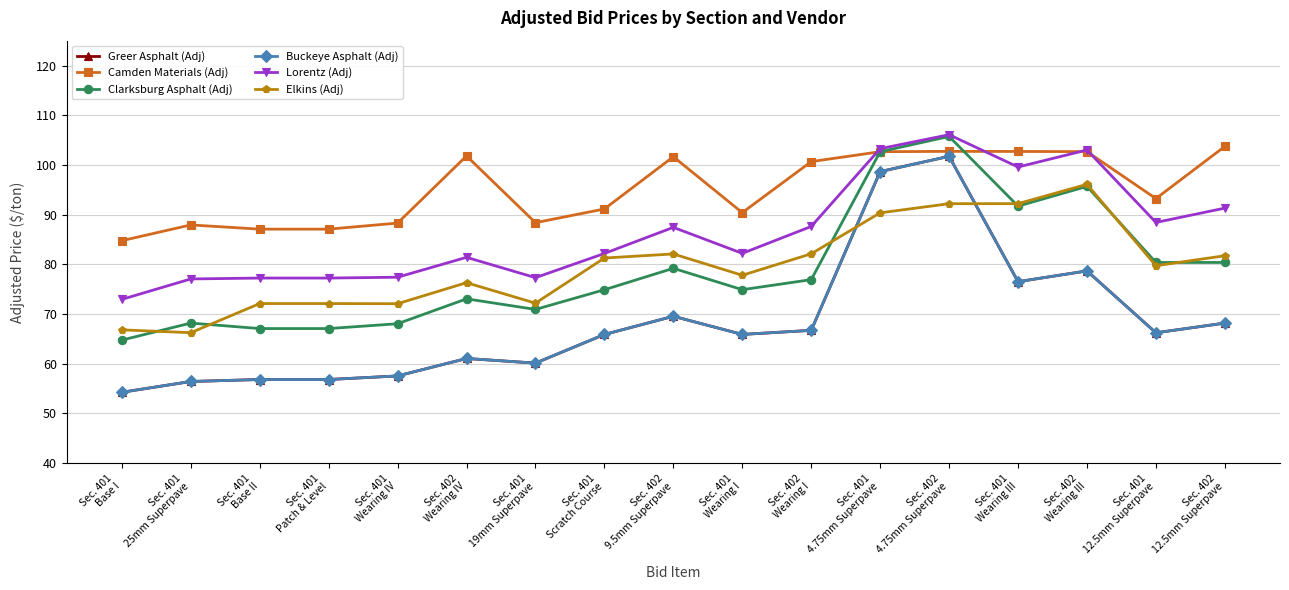

What are all the series names shown in the legend?

Greer Asphalt (Adj), Camden Materials (Adj), Clarksburg Asphalt (Adj), Buckeye Asphalt (Adj), Lorentz (Adj), Elkins (Adj)